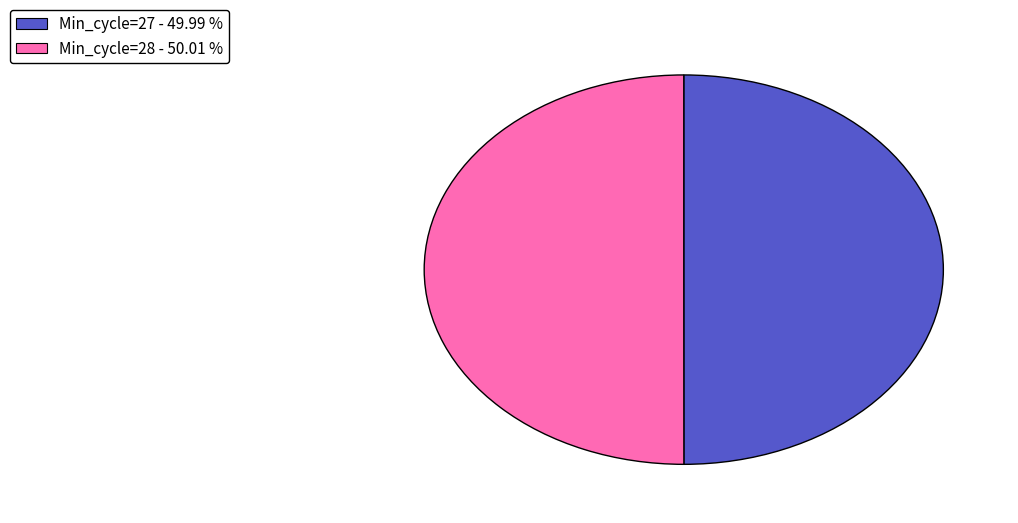

Approximately how many times larger is the value at Min_cycle=28 - 50.01 % compared to Min_cycle=27 - 49.99 %?

1.0